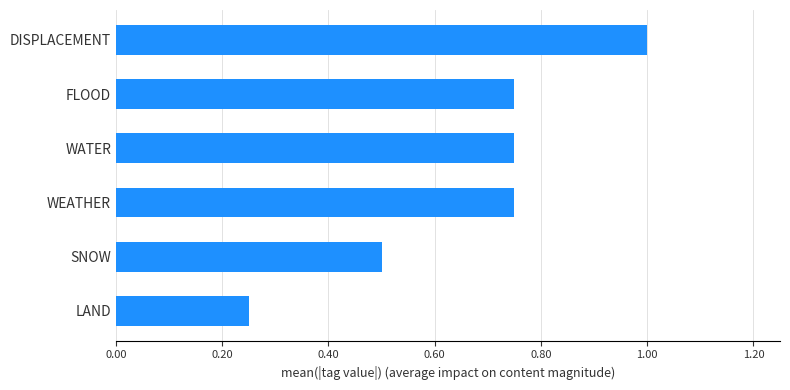

At which category does the chart reach its peak across all series?

DISPLACEMENT